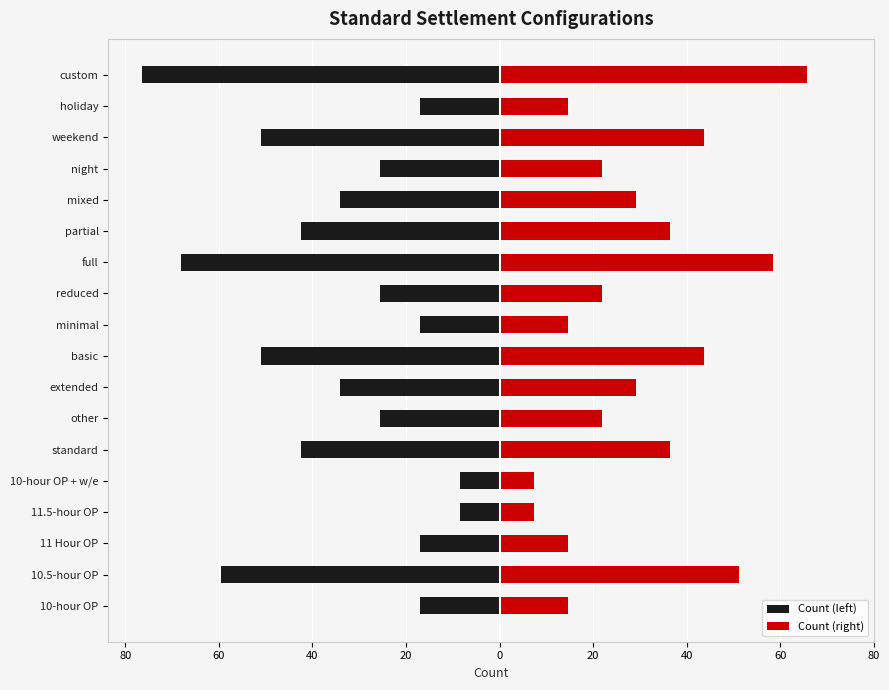

What is the average value of the Count (left) series?

-34.5